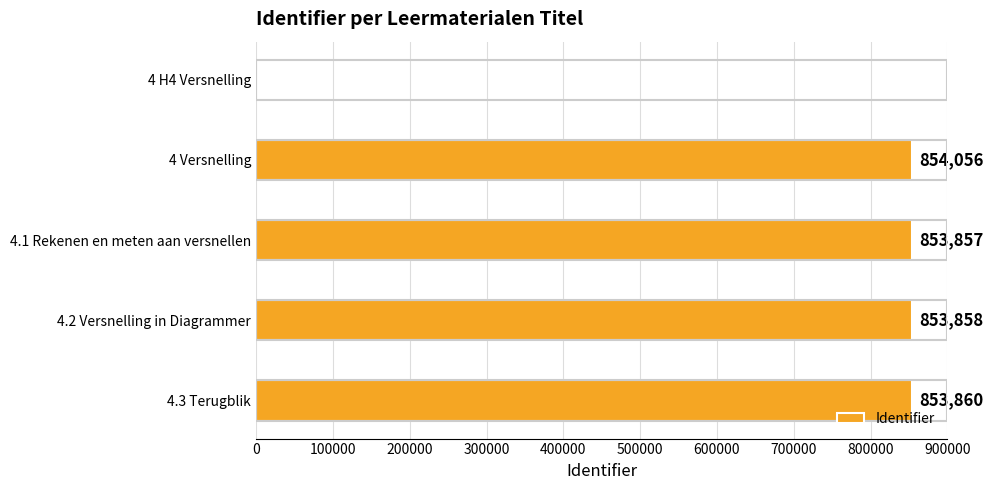

True or false: the data shows 853860 at 4.3 Terugblik.

True